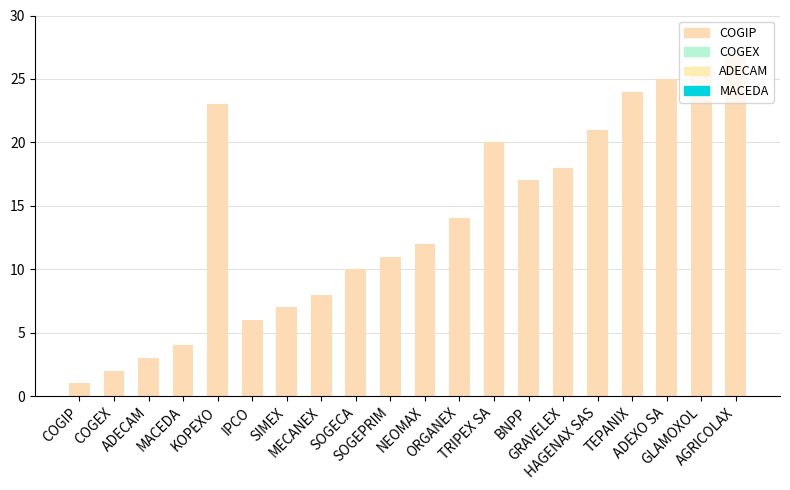

List the labels in order of value, largest first.

AGRICOLAX, GLAMOXOL, ADEXO SA, TEPANIX, KOPEXO, HAGENAX SAS, TRIPEX SA, GRAVELEX, BNPP, ORGANEX, NEOMAX, SOGEPRIM, SOGECA, MECANEX, SIMEX, IPCO, MACEDA, ADECAM, COGEX, COGIP